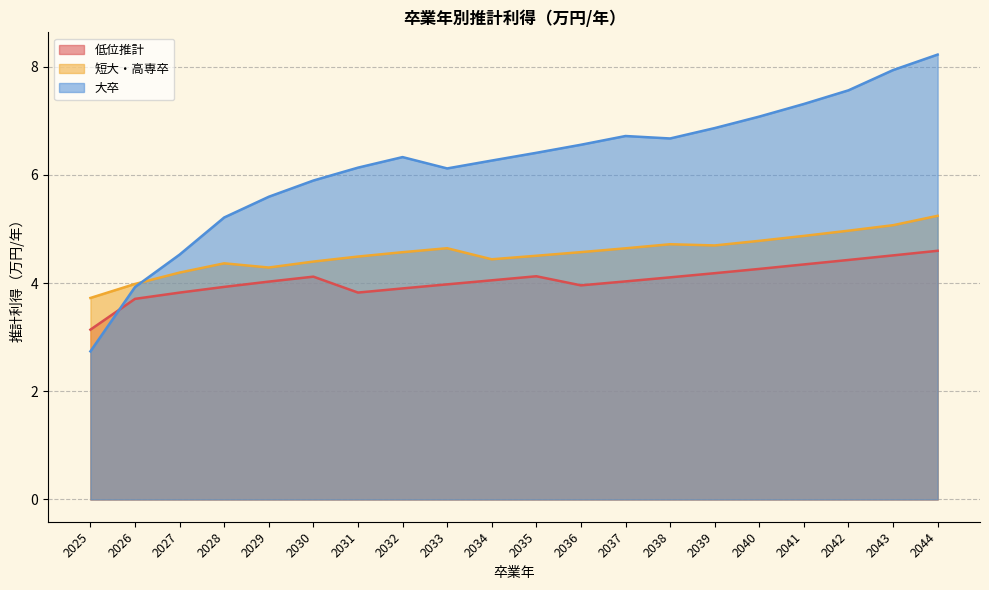

Is the value of 短大・高専卒 at 2041 greater than the value of 大卒 at 2026?

Yes